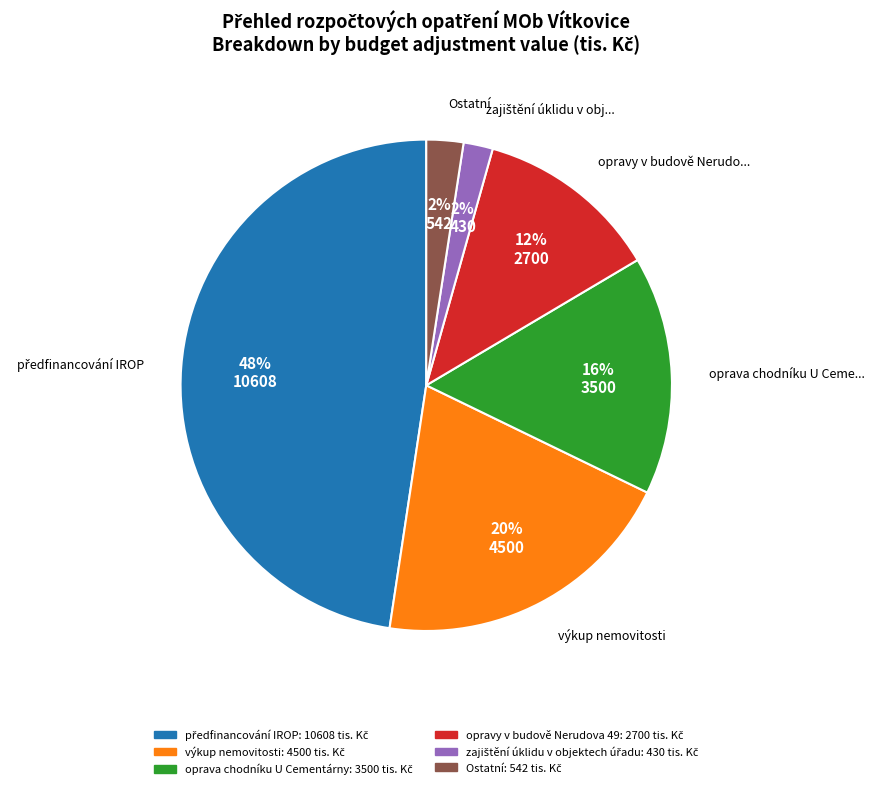

Does any single category account for the majority?

No